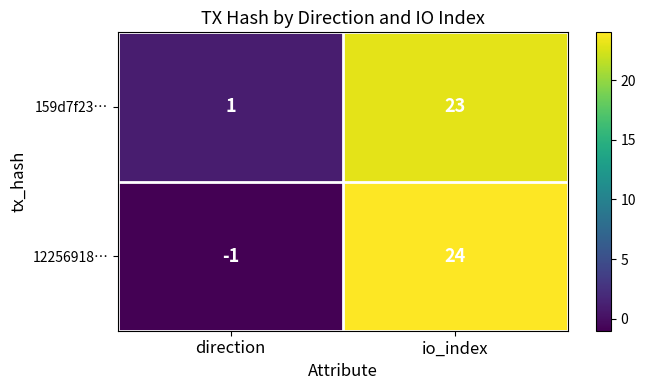

Where is 12256918… nearest to the value 11?

direction